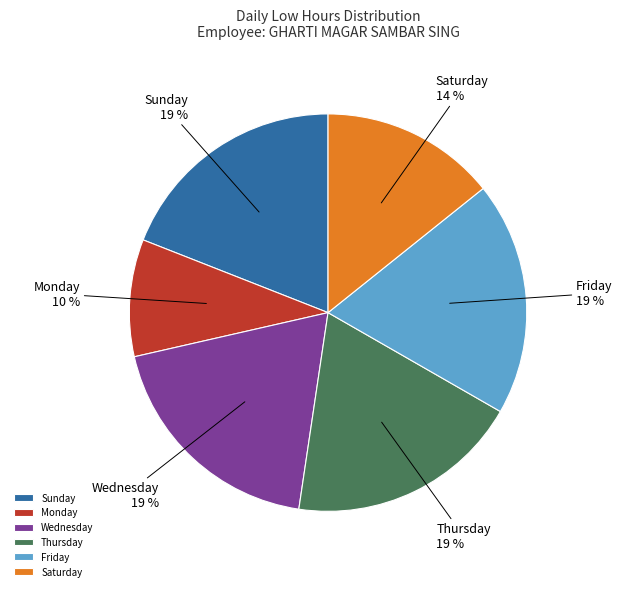

Which slice is the smallest?

Monday